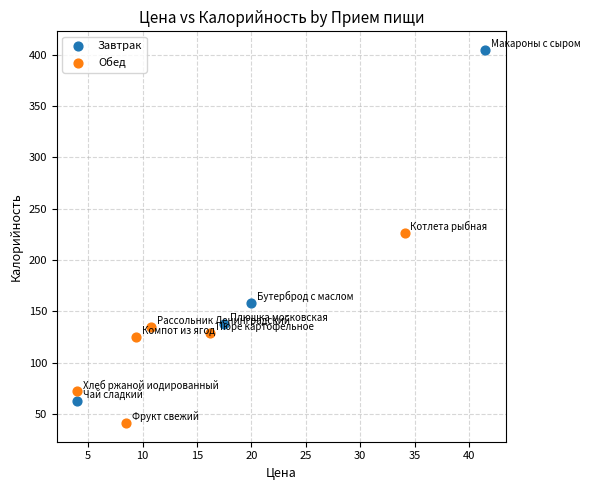

Which series has the widest spread of Y values?

Завтрак